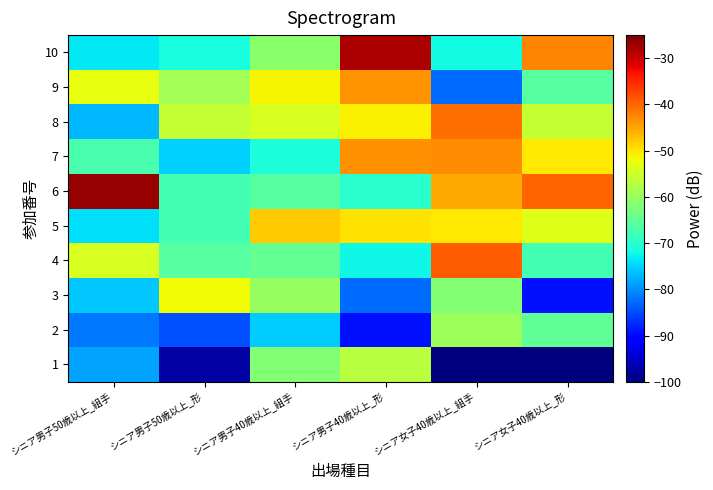

What is the greatest value displayed?

-26.7